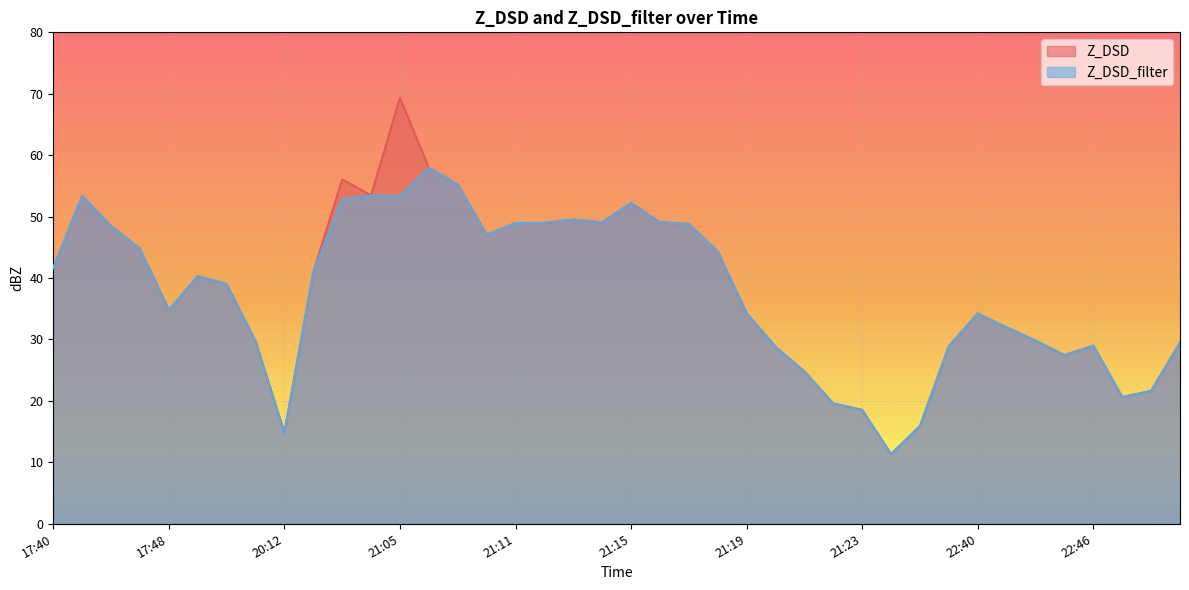

At which label does Z_DSD reach its minimum?

21:24